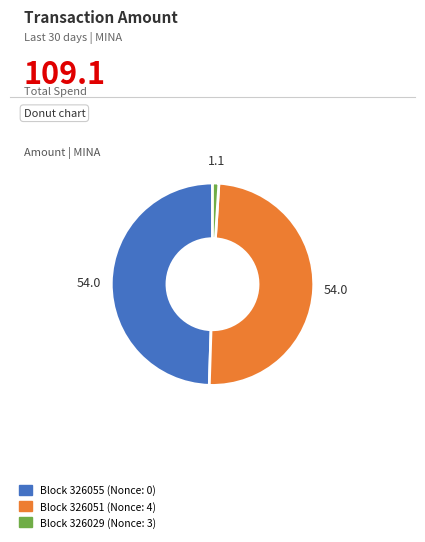

Does any single category account for the majority?

No